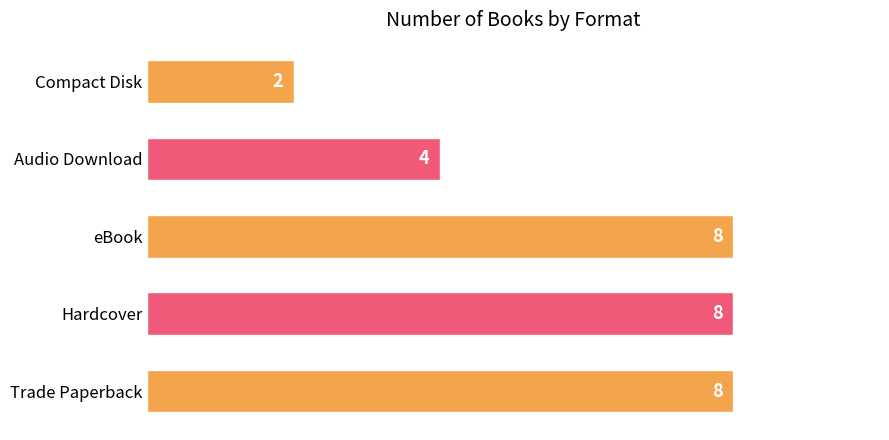

Are the bars grouped side by side (vs. stacked)?

No